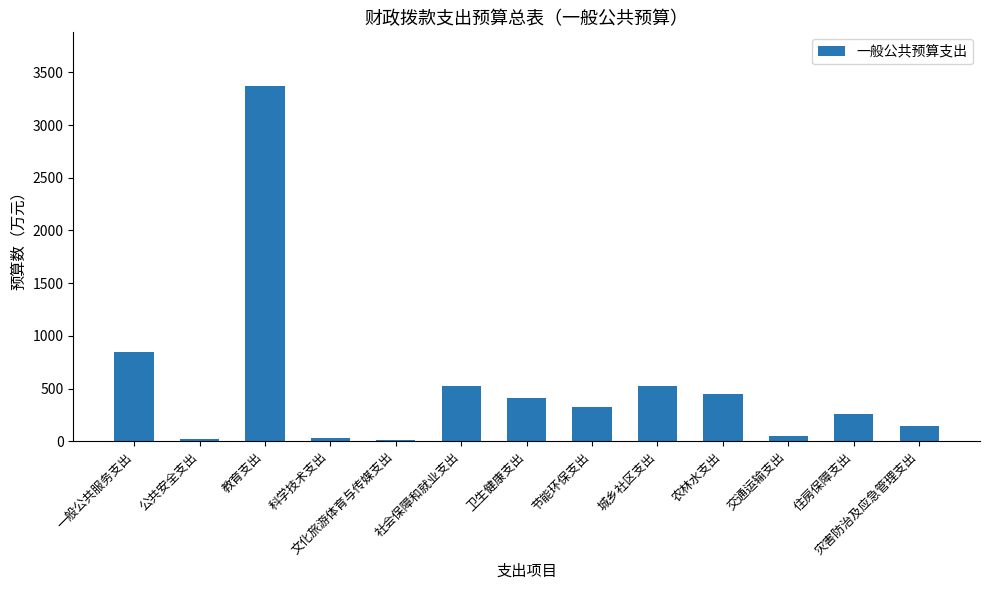

What is the greatest value displayed?

3374